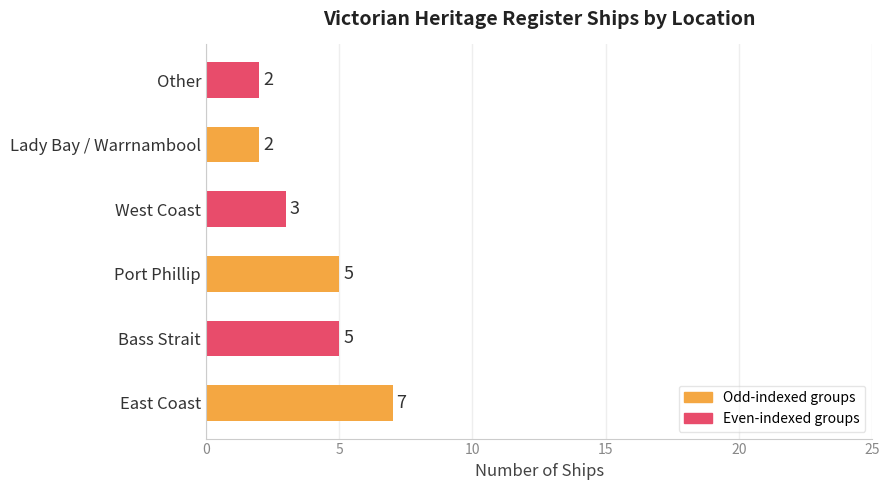

What is the sum of all values?

24